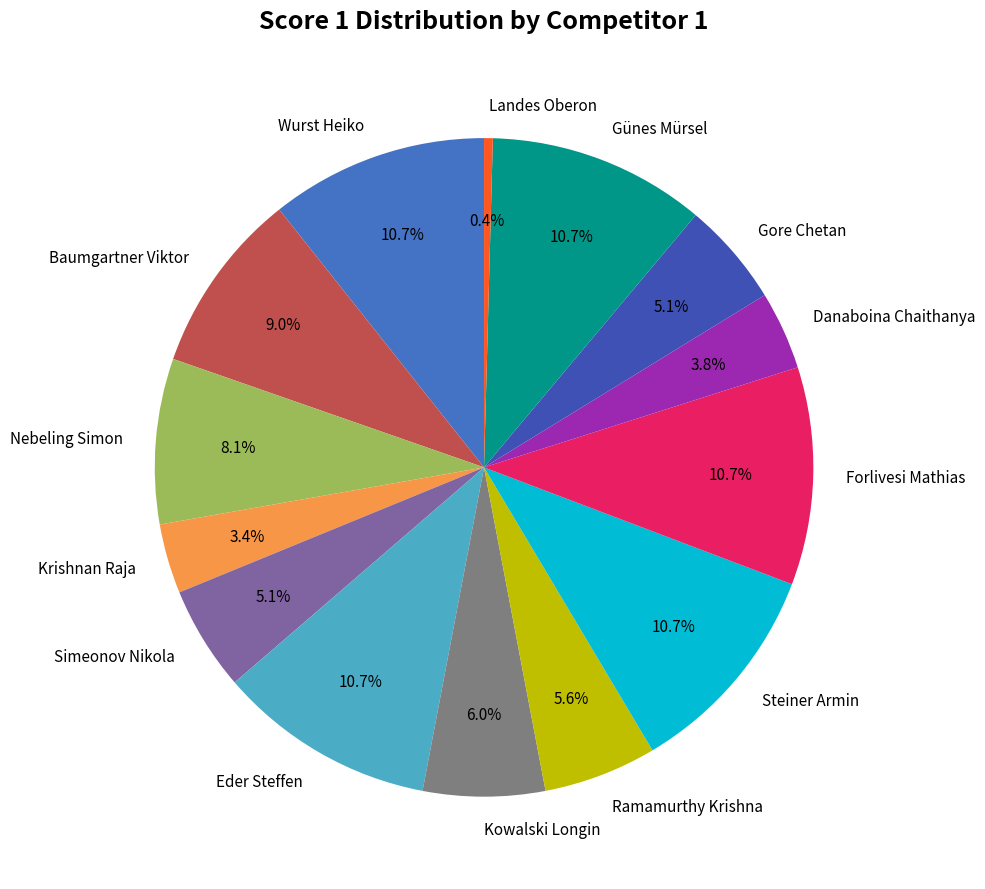

To the nearest percent, what is the average slice percentage?

7%